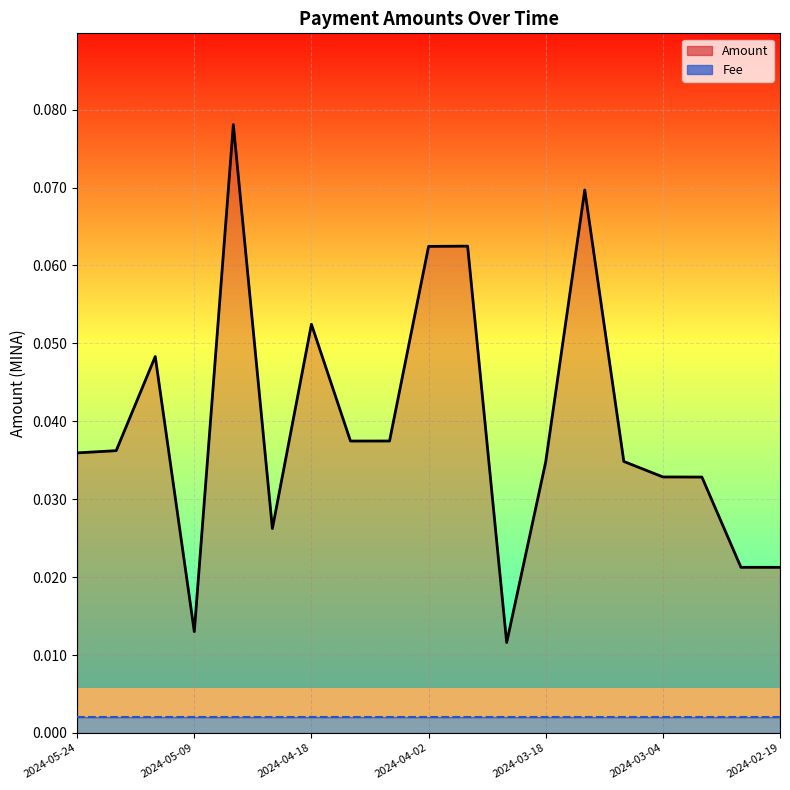

True or false: Fee (line) and Amount (line) cross at least once.

False